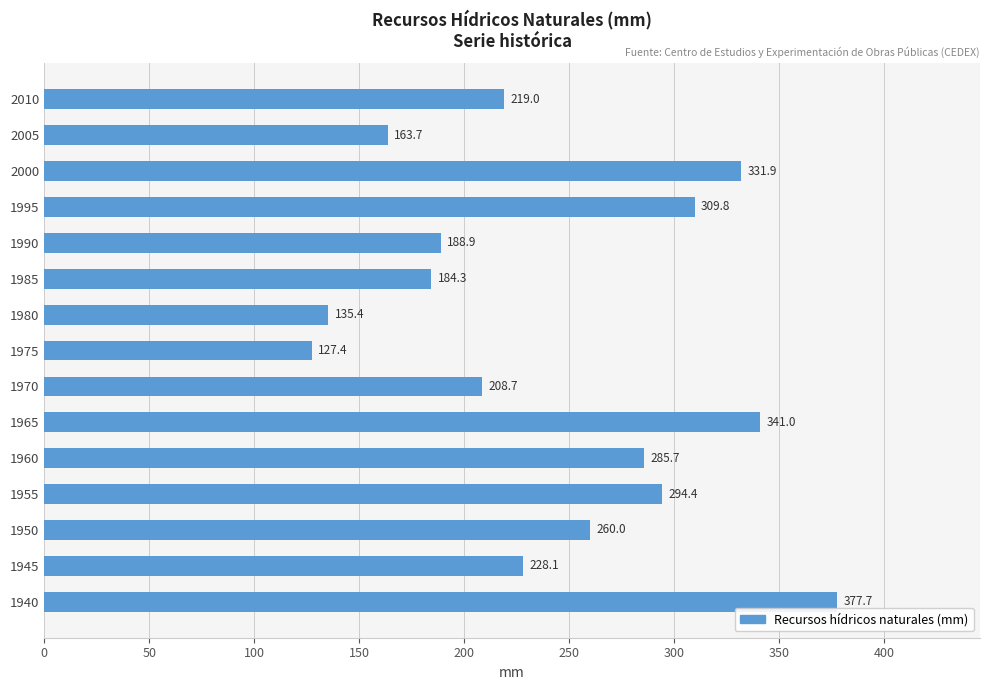

What is the difference between the maximum and minimum values?

250.3